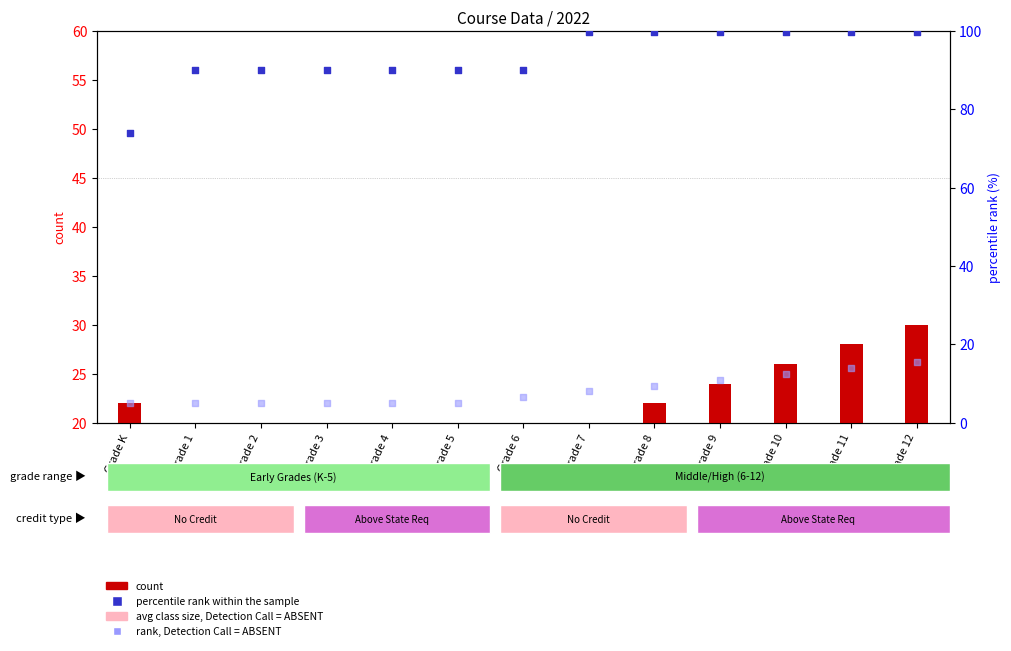

At which category is the sum across all series the highest?

Grade 12